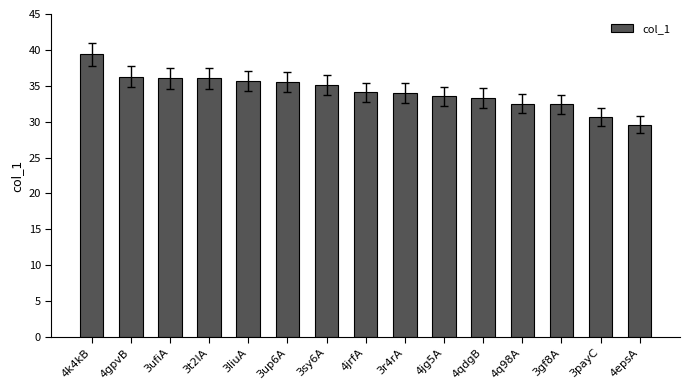

How many distinct data groups are displayed?

1